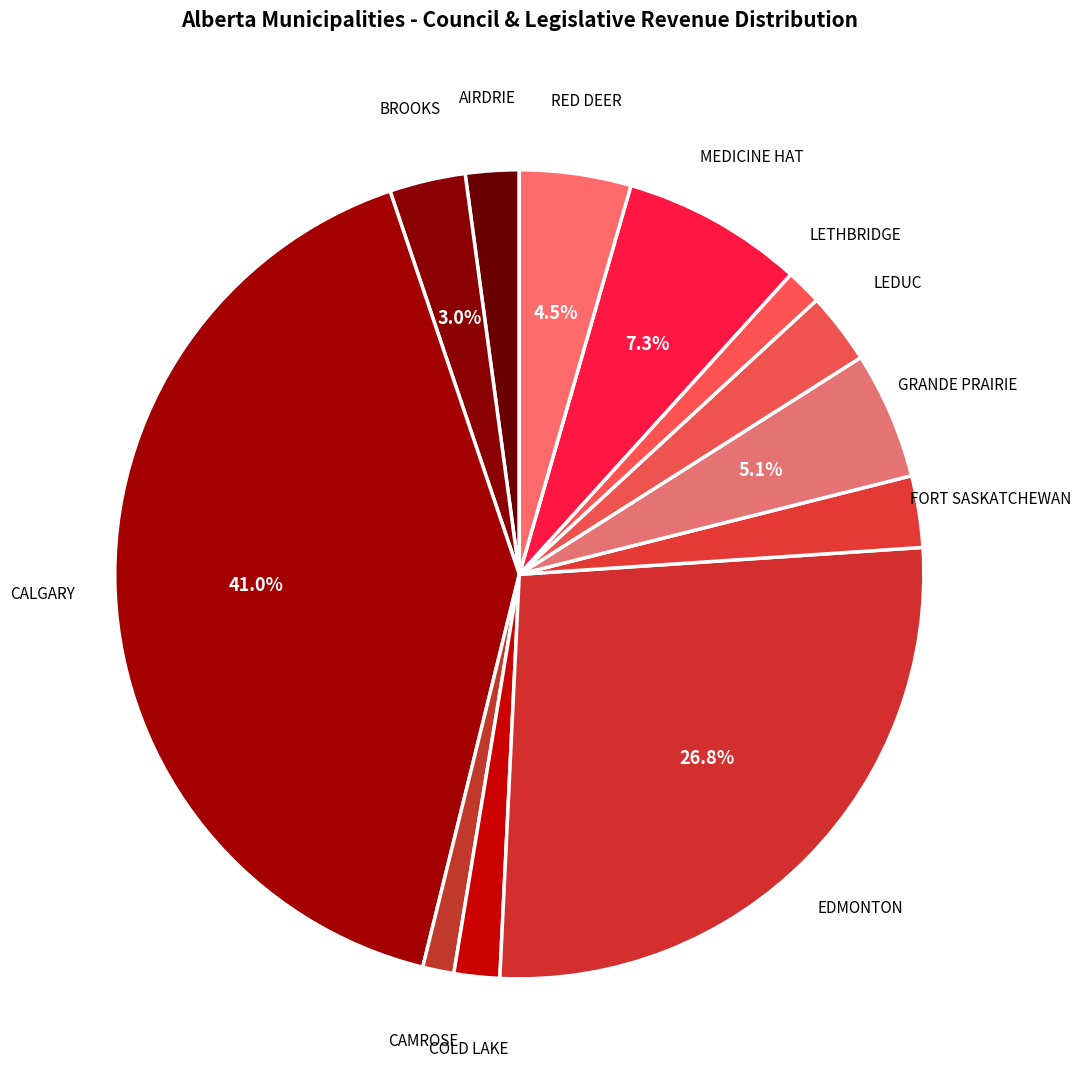

Is the sum of EDMONTON and CAMROSE greater than half?

No